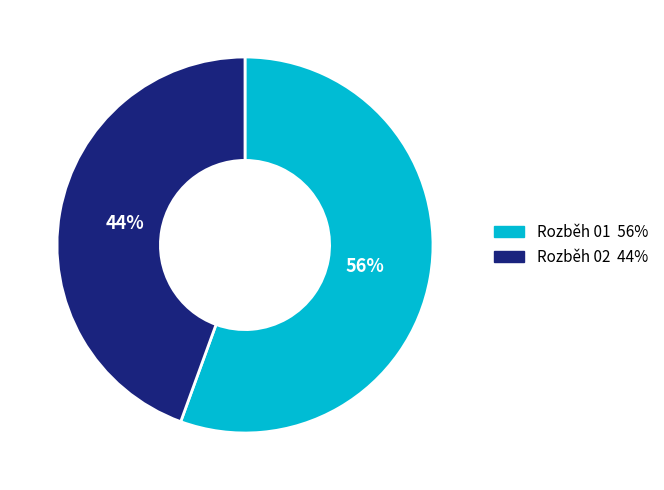

How many slices are in this pie chart?

2